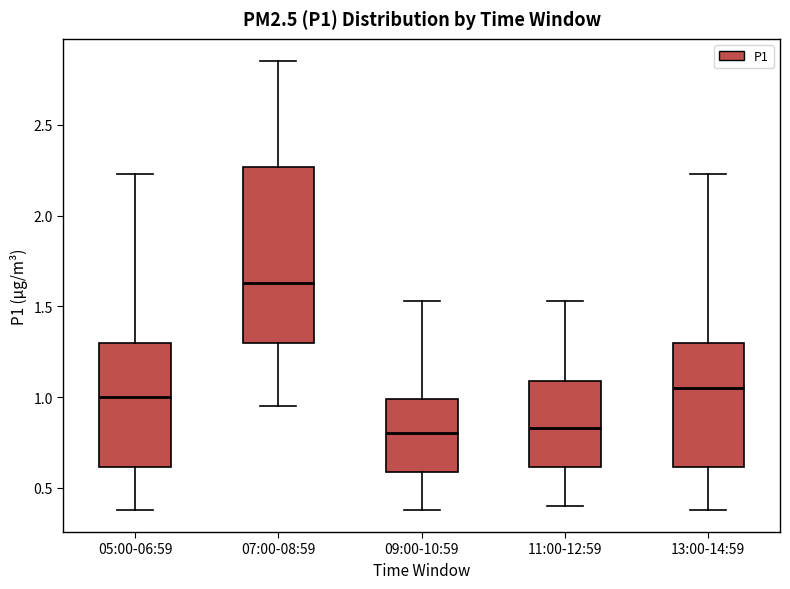

Reading left to right, read every box against the y-axis: the position of its median line, the range the box covers, and the ends of its whiskers. The values are not printed on the chart, so give them approximately, as read against the axis.

05:00-06:59: median 1.00, box 0.60 to 1.30, whiskers 0.40 to 2.25
07:00-08:59: median 1.65, box 1.30 to 2.25, whiskers 0.95 to 2.85
09:00-10:59: median 0.80, box 0.60 to 1.00, whiskers 0.40 to 1.55
11:00-12:59: median 0.85, box 0.60 to 1.10, whiskers 0.40 to 1.55
13:00-14:59: median 1.05, box 0.60 to 1.30, whiskers 0.40 to 2.25